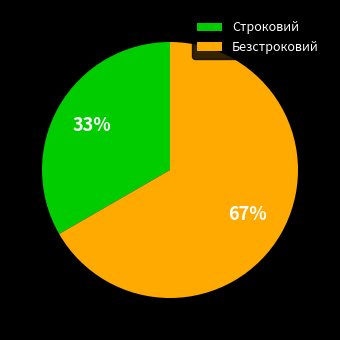

What is the majority slice?

Безстроковий